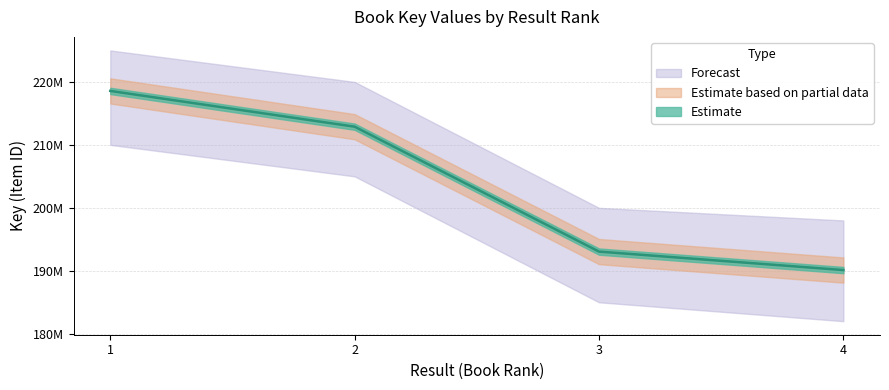

Which label corresponds to the largest value in the chart?

1